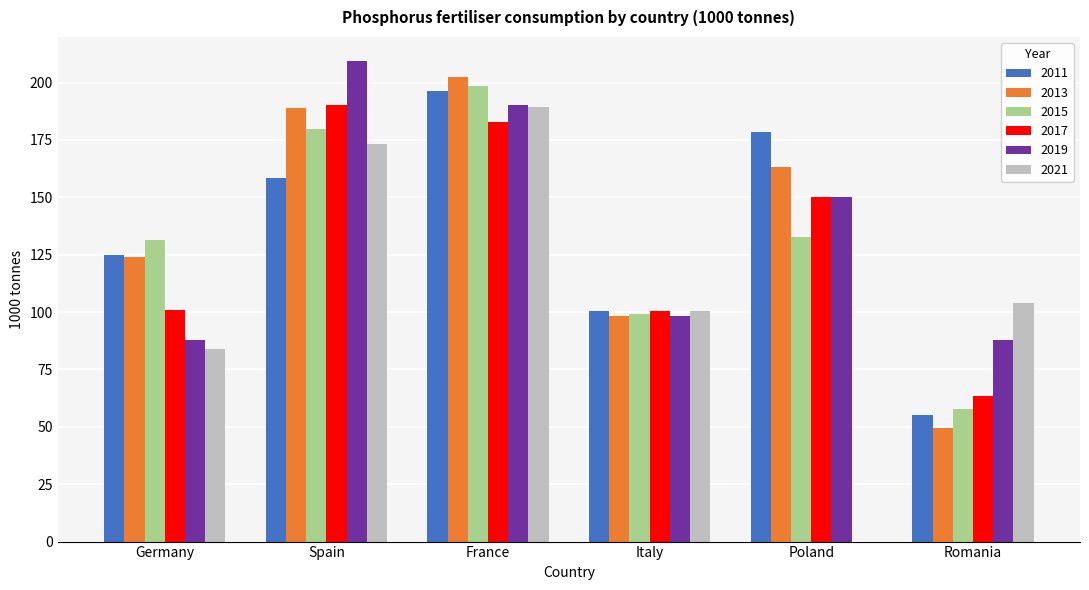

At which category is the sum across all series the highest?

France